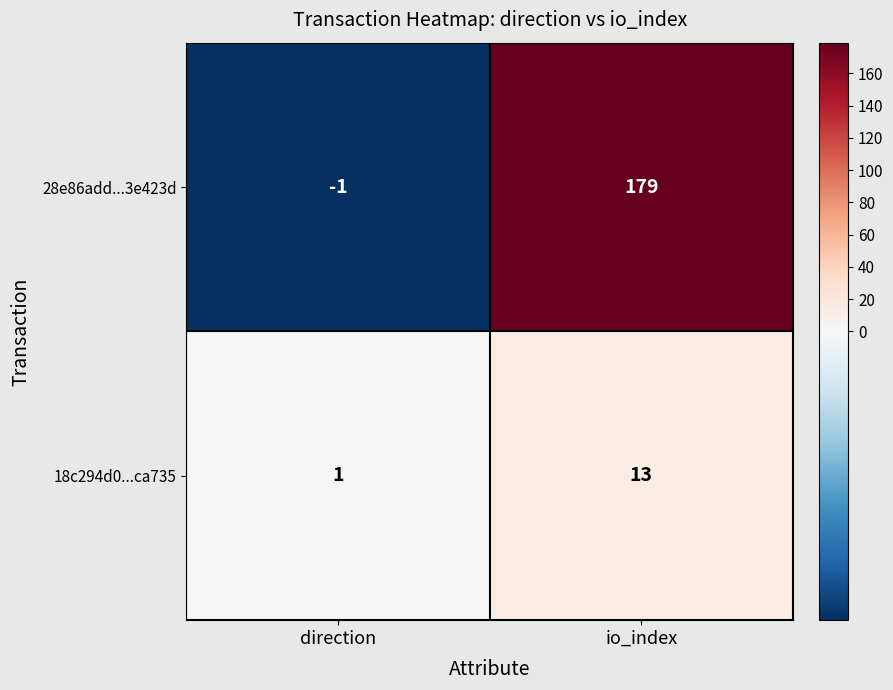

Between direction and io_index, which series saw the biggest shift?

28e86add...3e423d